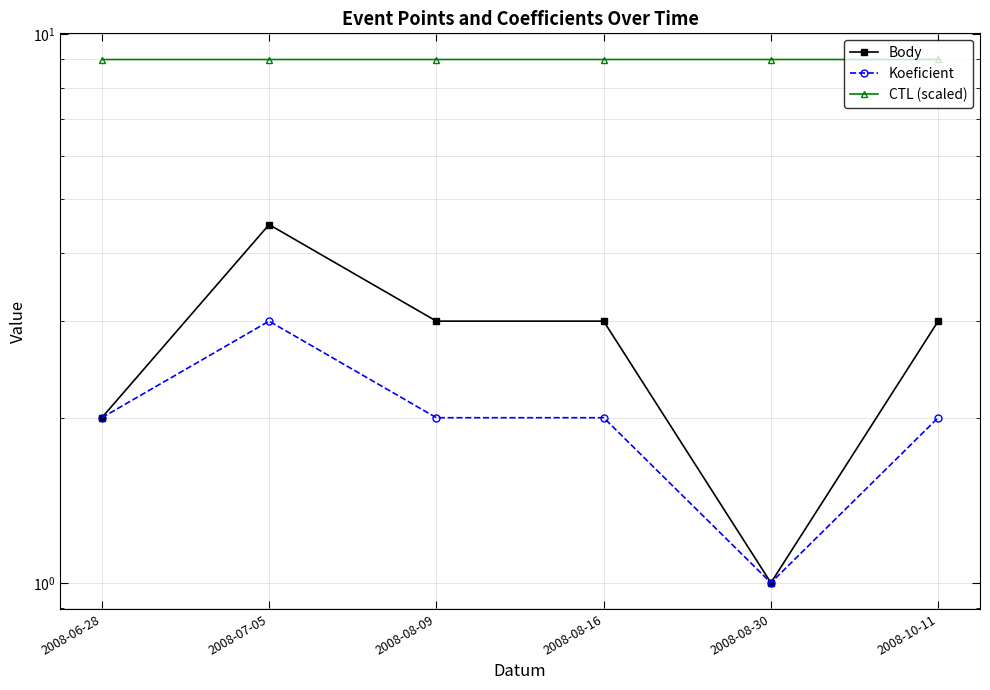

Which category has the lowest value in the Body series?

2008-08-30